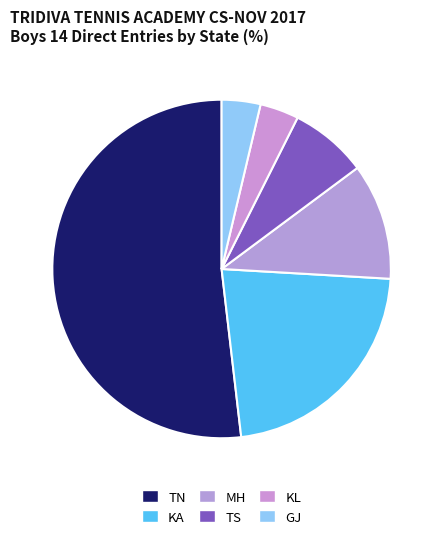

Is there any slice that represents more than half of the pie?

Yes